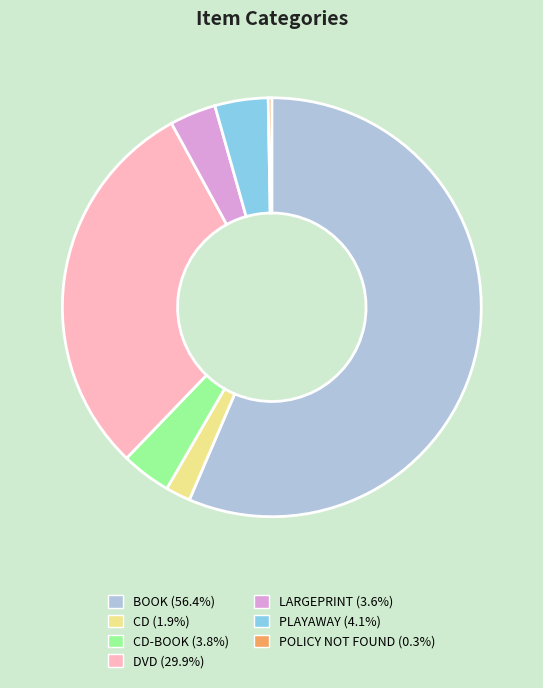

Is there a majority slice in this chart?

Yes